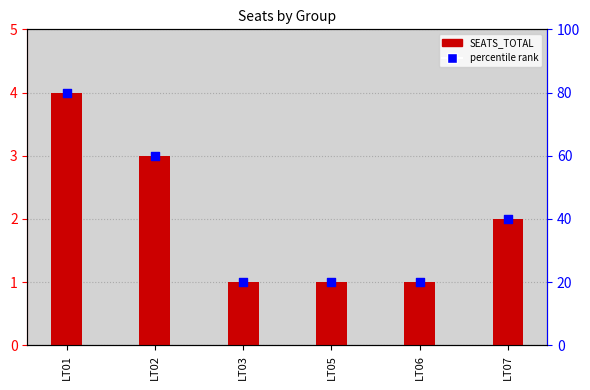

At how many categories does at least one series exceed 3?

6